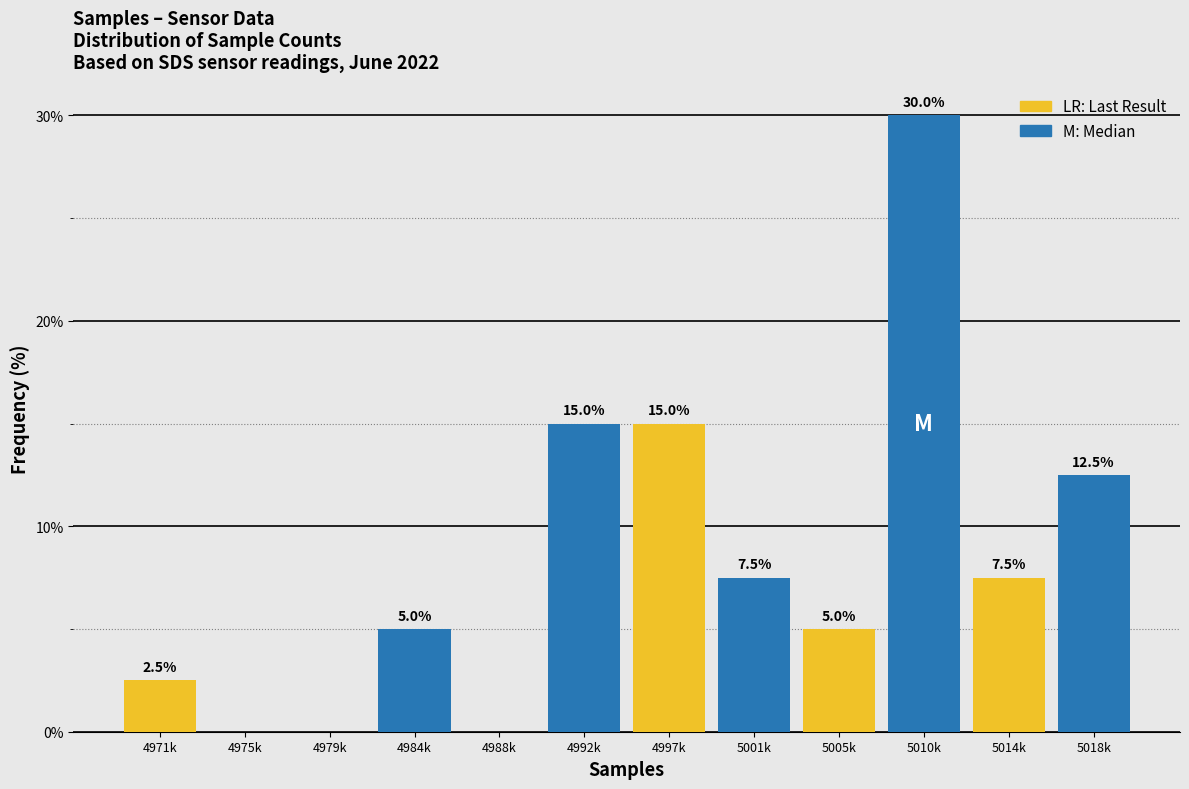

Reading left to right, list all the values displayed in this chart.

4971k=2.5	4975k=0.0	4979k=0.0	4984k=5.0	4988k=0.0	4992k=15.0	4997k=15.0	5001k=7.5	5005k=5.0	5010k=30.0	5014k=7.5	5018k=12.5